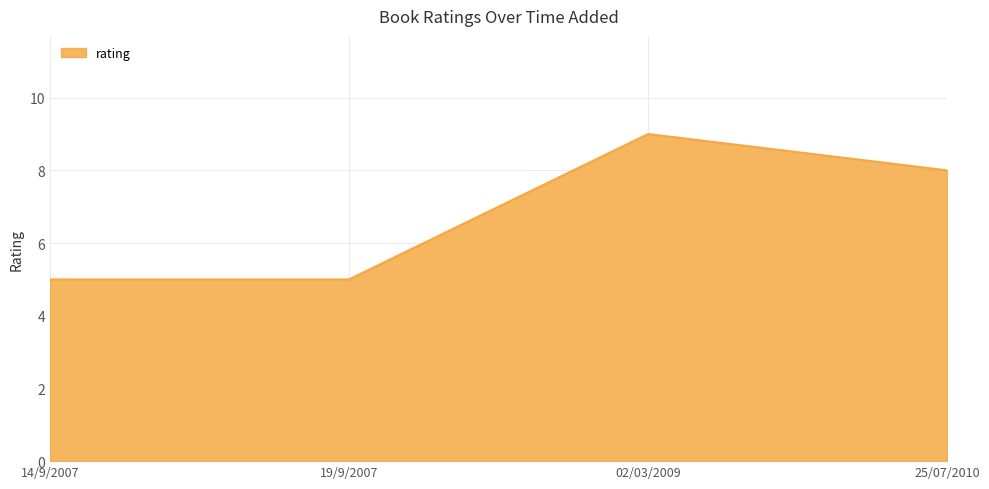

Reading left to right, what are all the values shown in this chart?

14/9/2007=5	19/9/2007=5	02/03/2009=9	25/07/2010=8